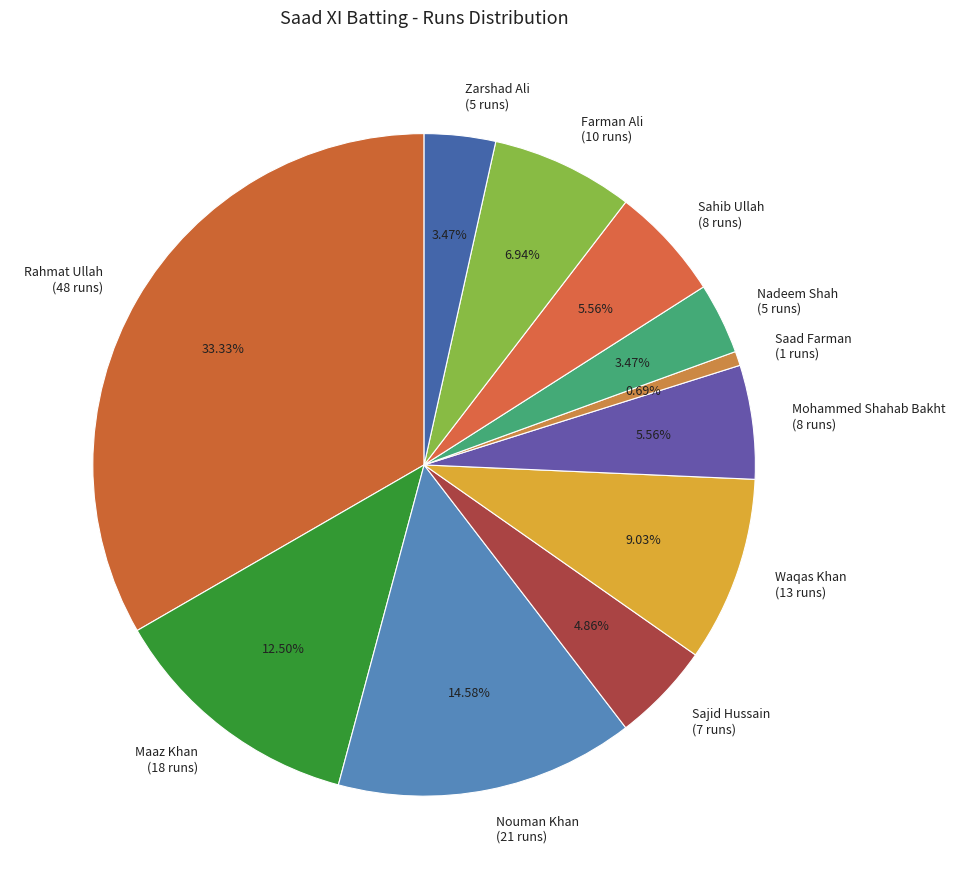

Combined, what portion of the pie is Nadeem Shah and Maaz Khan?

16.0%